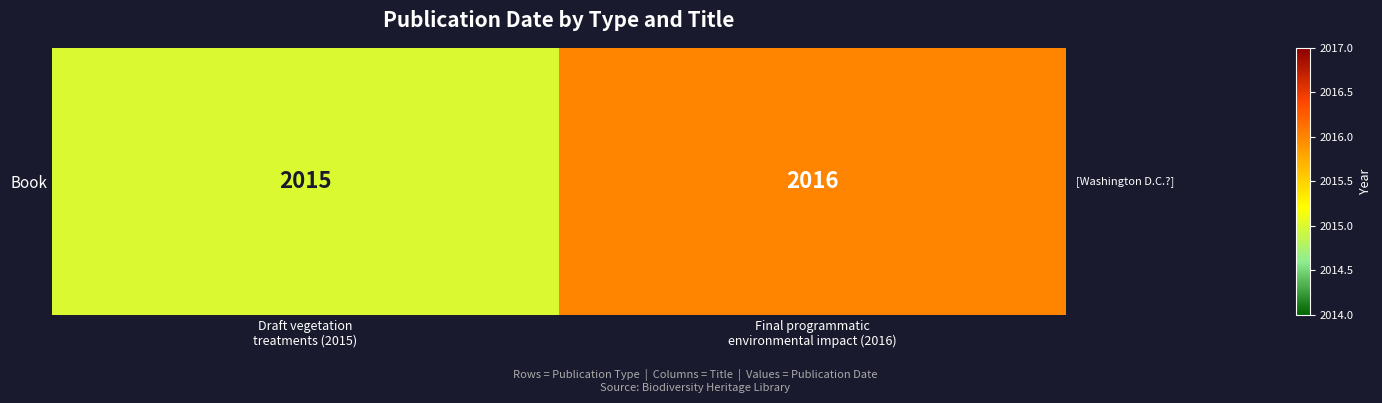

How many values are between 2015 and 2016?

2